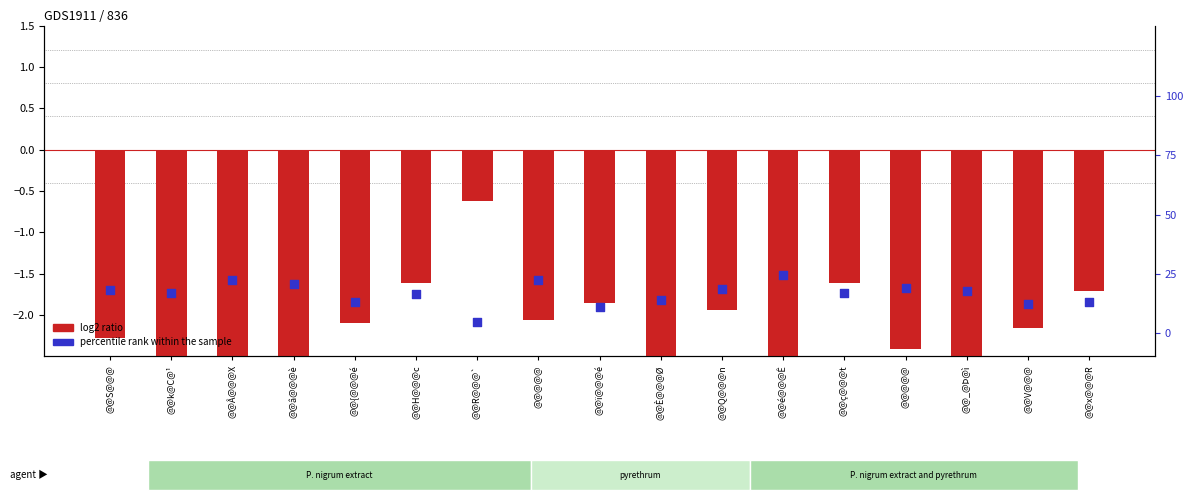

Which series reaches the maximum Y coordinate?

percentile rank within the sample